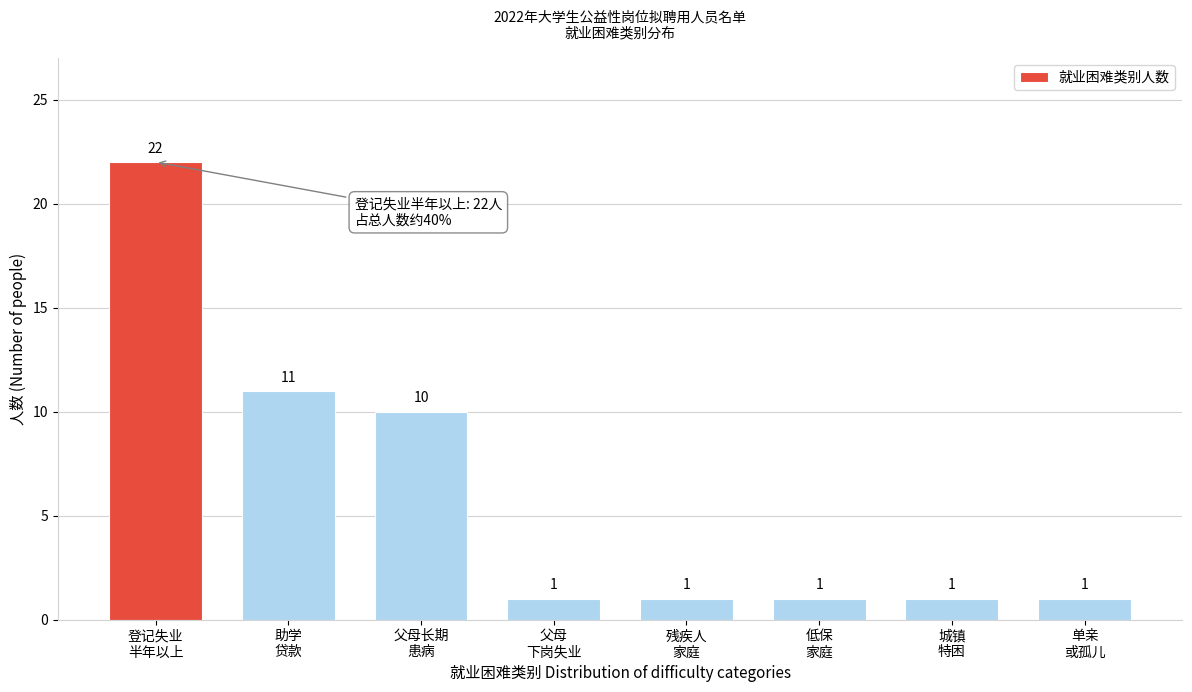

Reading left to right, extract all data points from this chart.

22	11	10	1	1	1	1	1